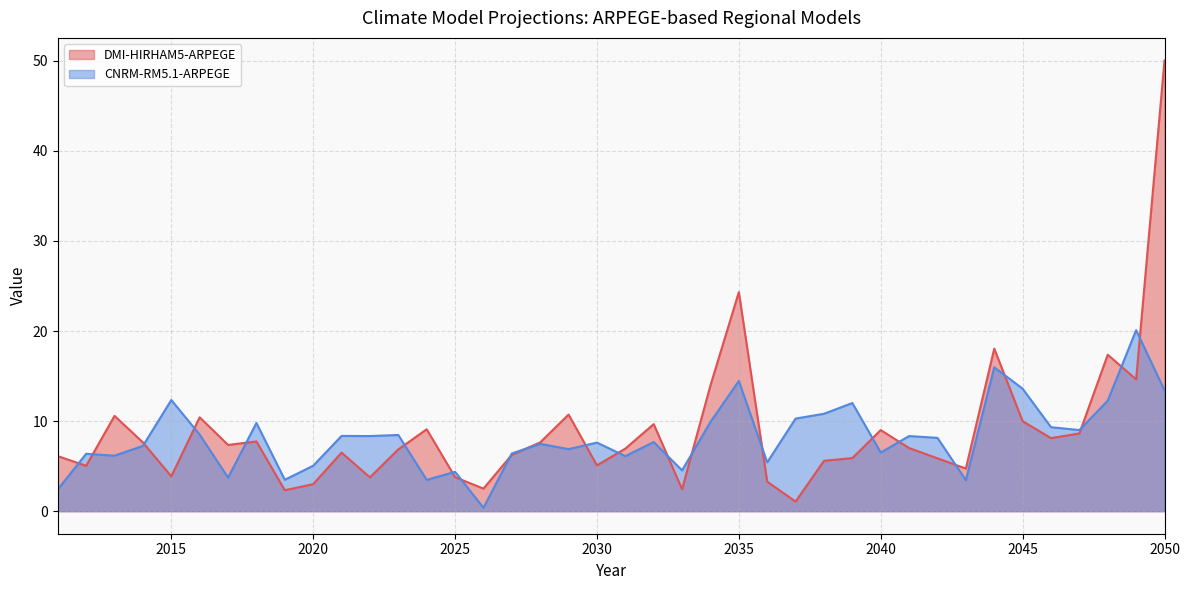

Which series changed the most between 2019 and 2025?

DMI-HIRHAM5-ARPEGE